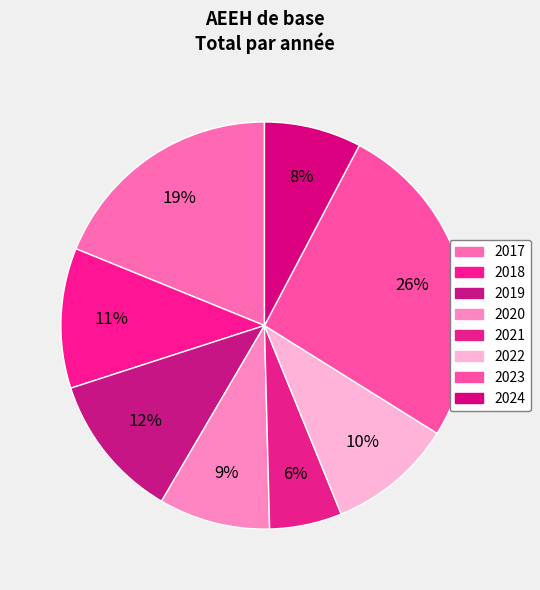

Is there any slice that represents more than half of the pie?

No